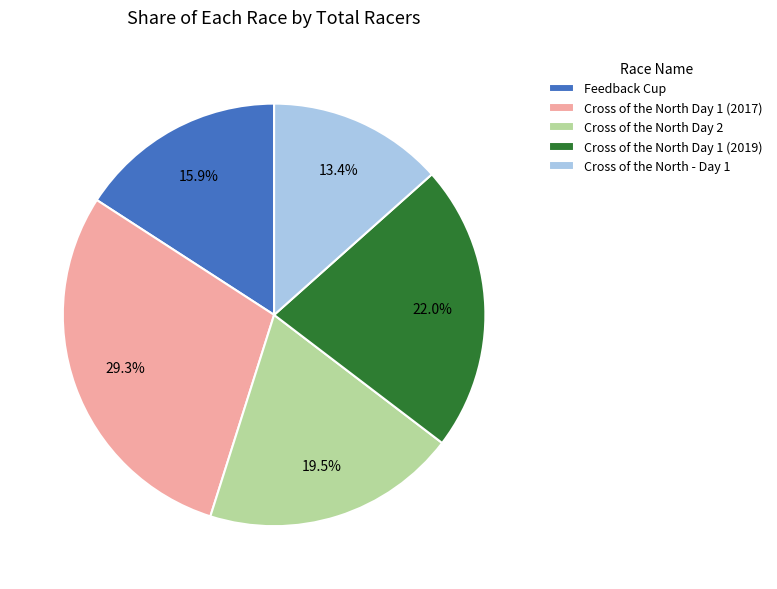

Which slice is the largest?

Cross of the North Day 1 (2017)